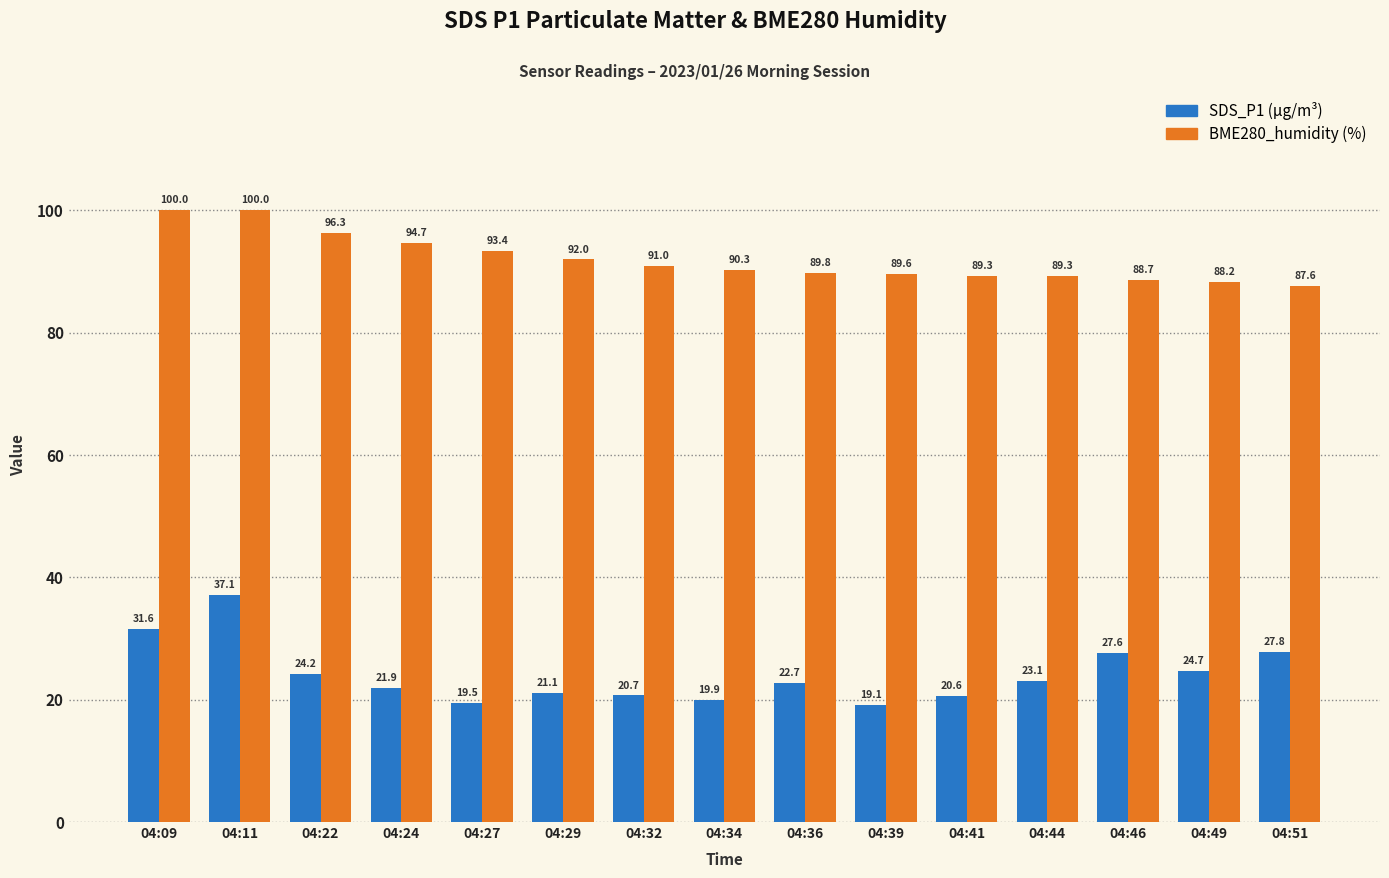

How many series are shown in this chart?

2